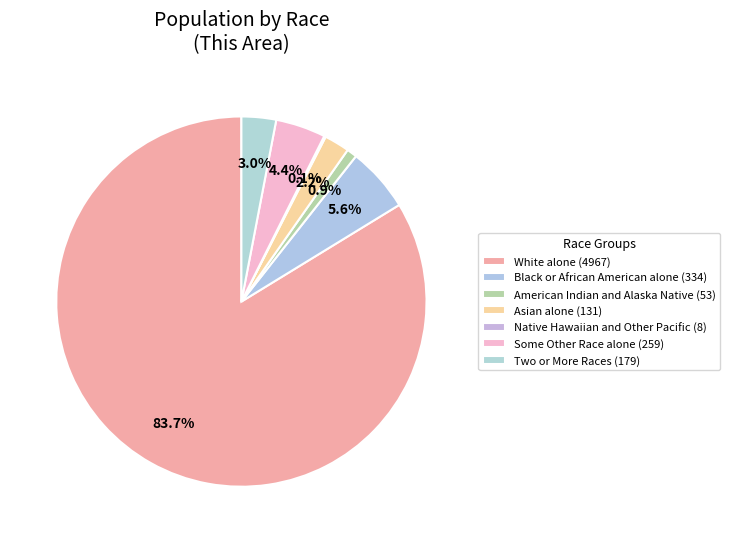

Which slice is the smallest?

Native Hawaiian and Other Pacific